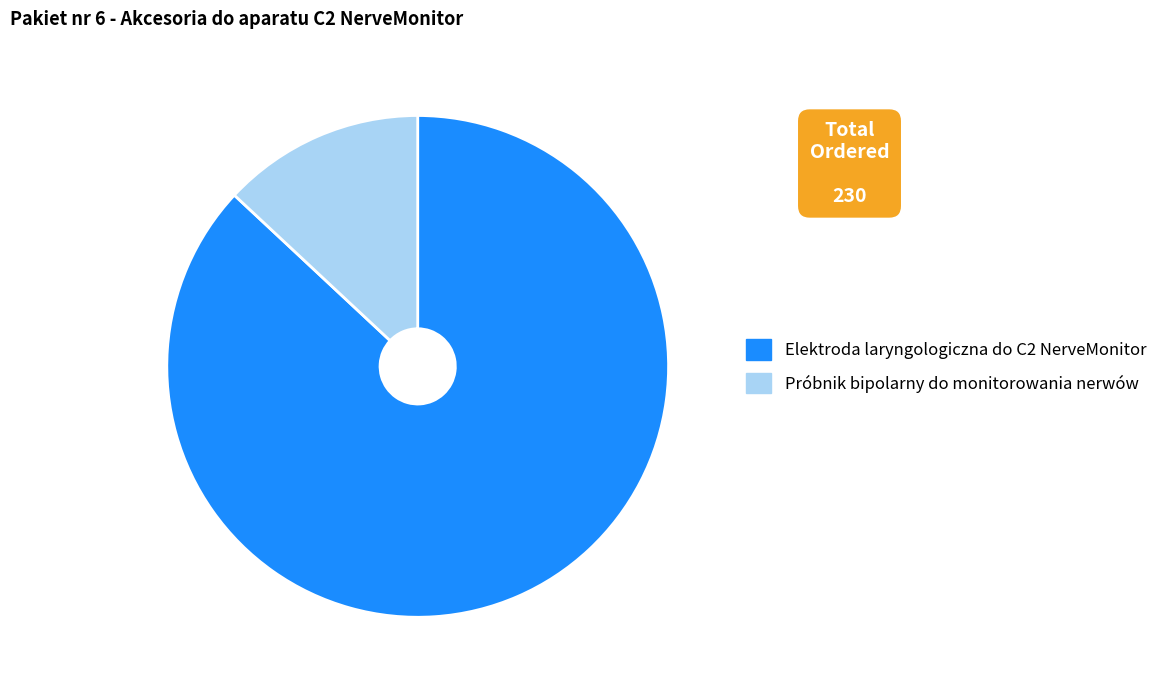

How many segments does this pie chart have?

2